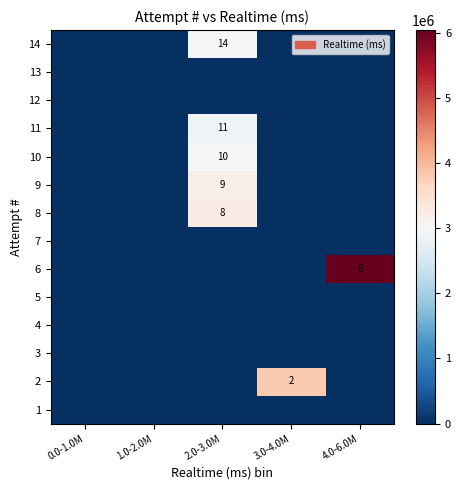

Is it true that 11 equals 11 at 2.0-3.0M?

True